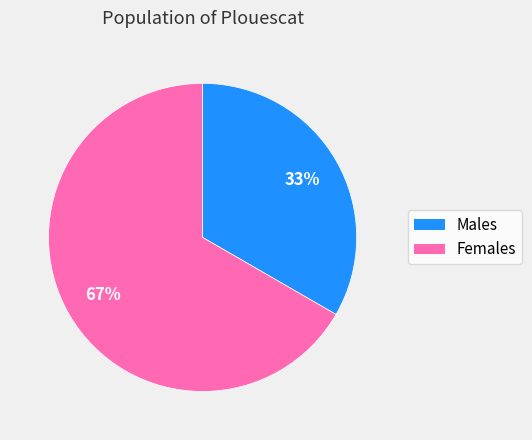

Is there any slice that represents more than half of the pie?

Yes